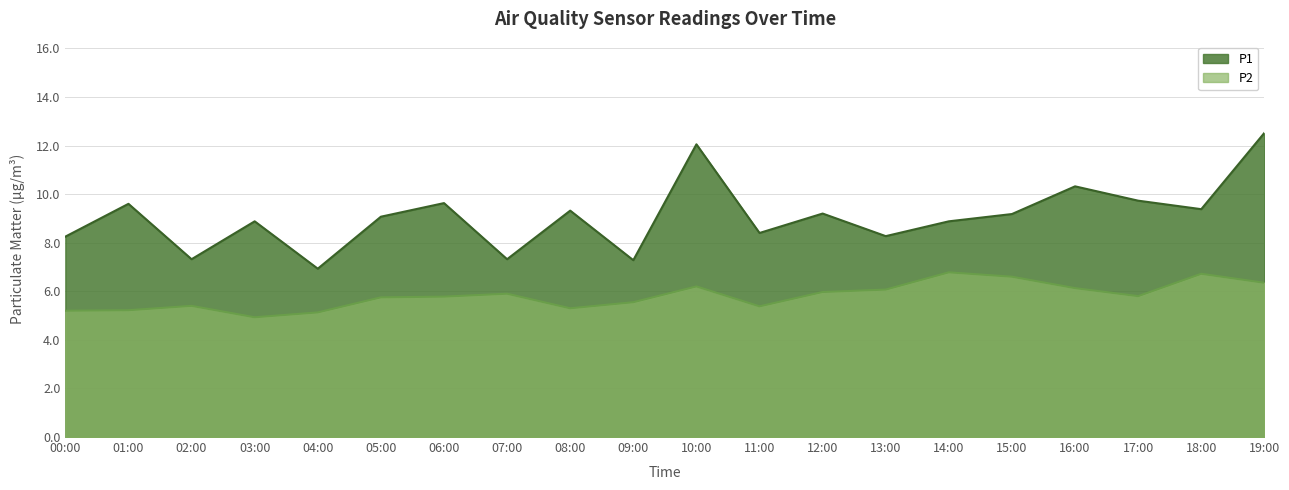

Read the P1 value at 10:00.

12.1